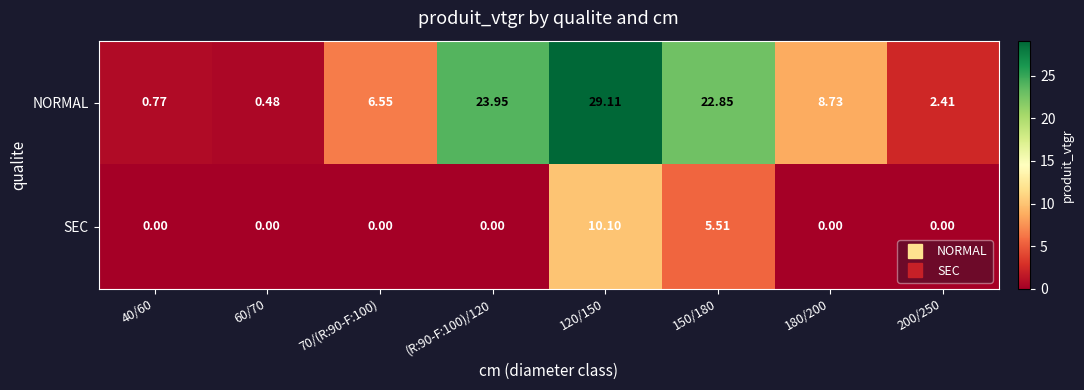

Which series has the largest range (max minus min)?

NORMAL